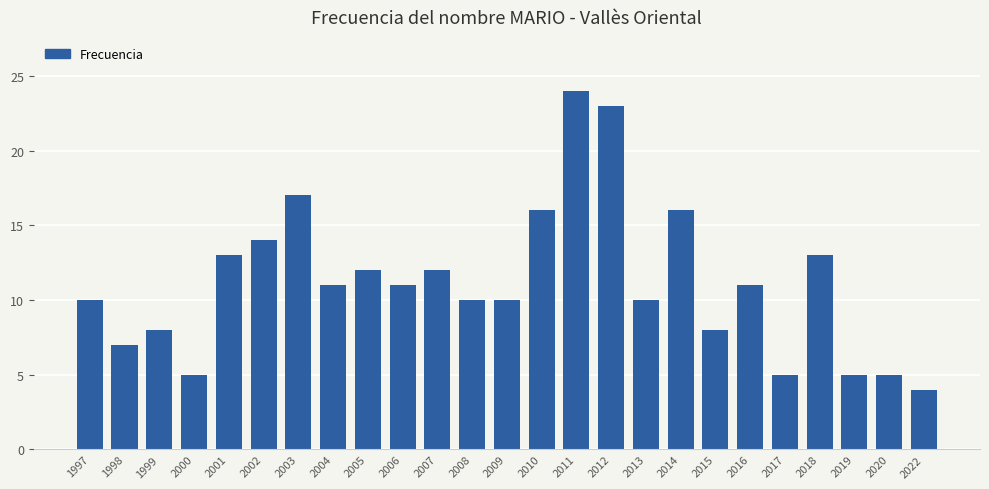

What is the ratio of the value at 2013 to the value at 2005?

0.8